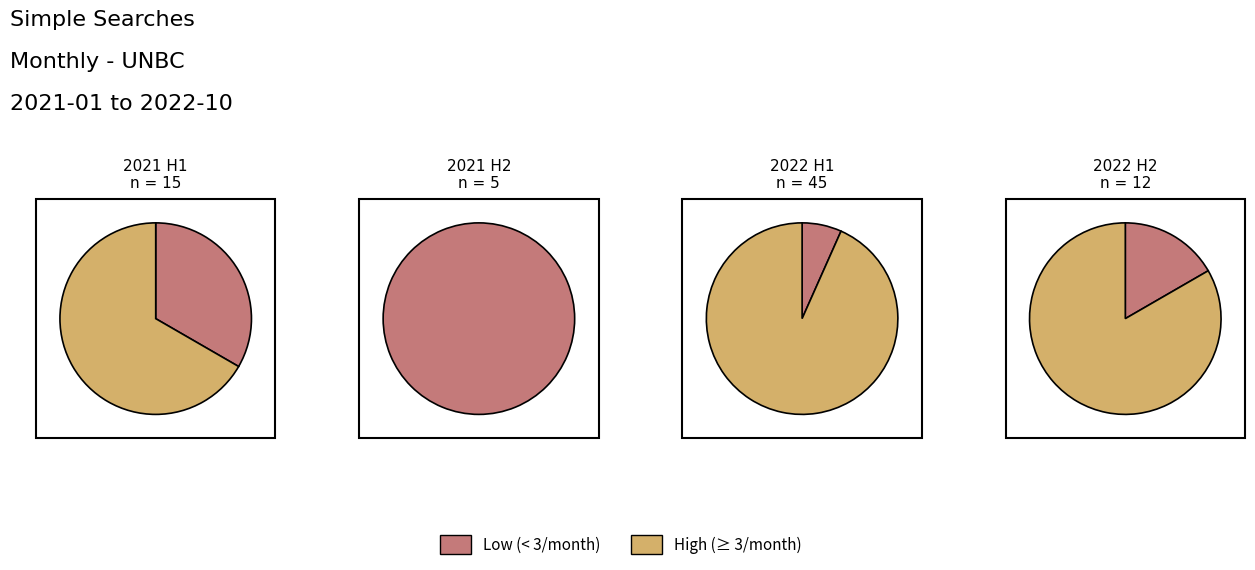

The 2021-07 slice represents 1% of the pie. True or false?

False